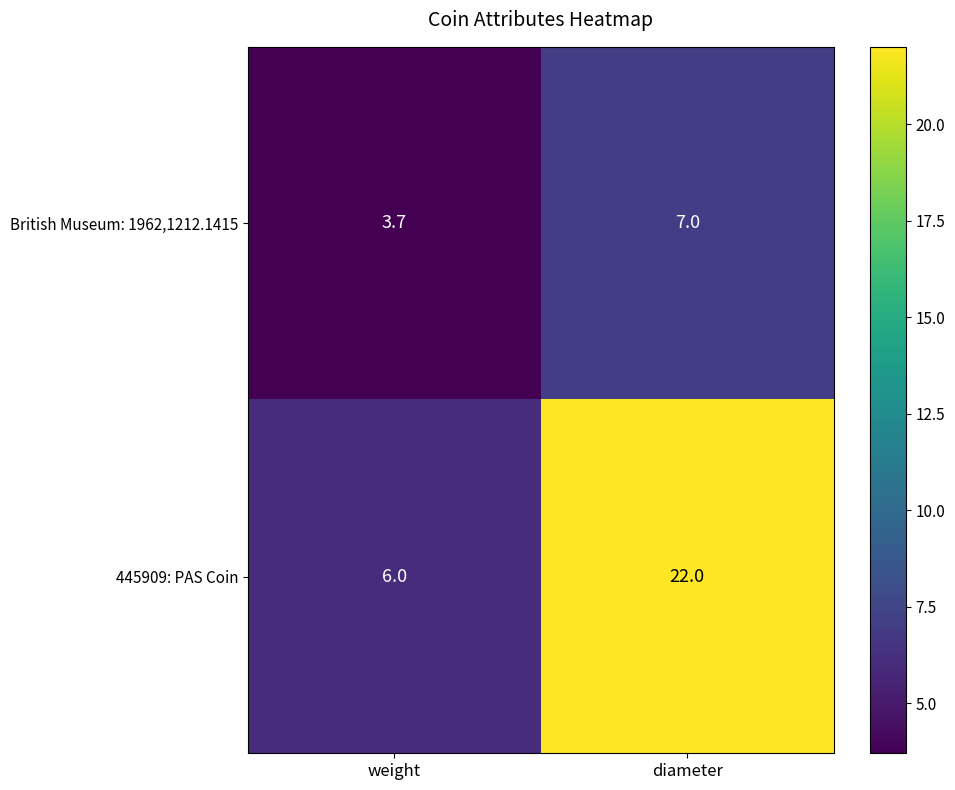

Reading right to left, list all the values displayed in this chart.

British Museum: 1962,1212.1415: diameter=7.0	weight=3.7
445909: PAS Coin: diameter=22.0	weight=6.0